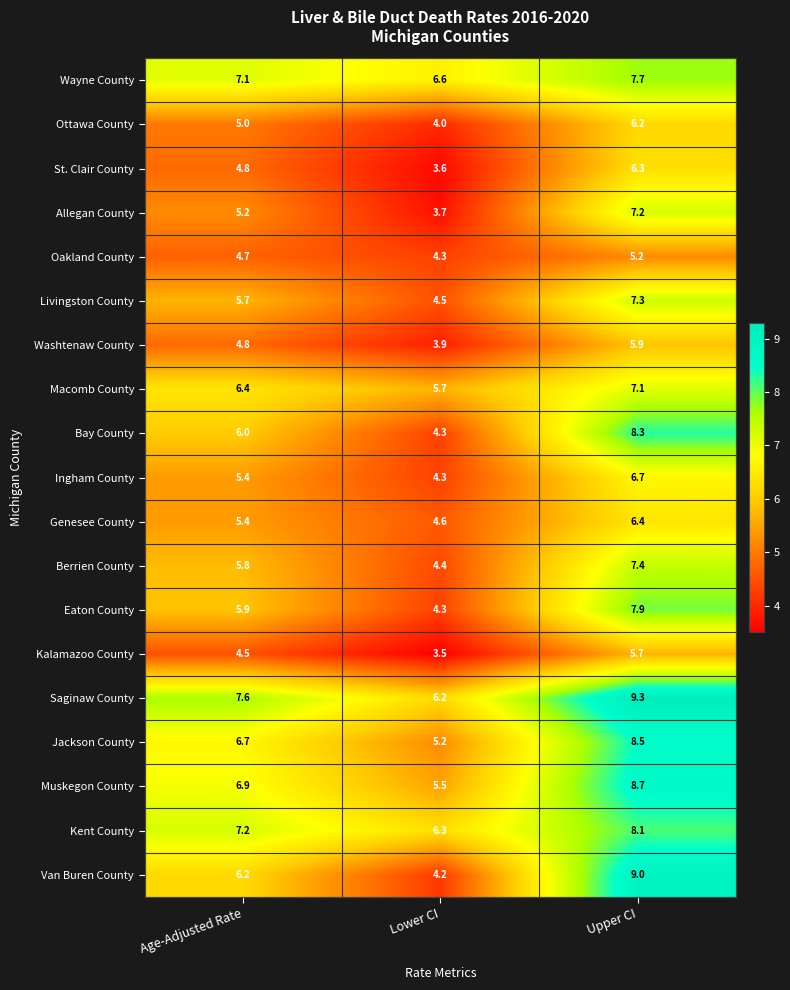

At which category is the sum across all series the highest?

Upper CI